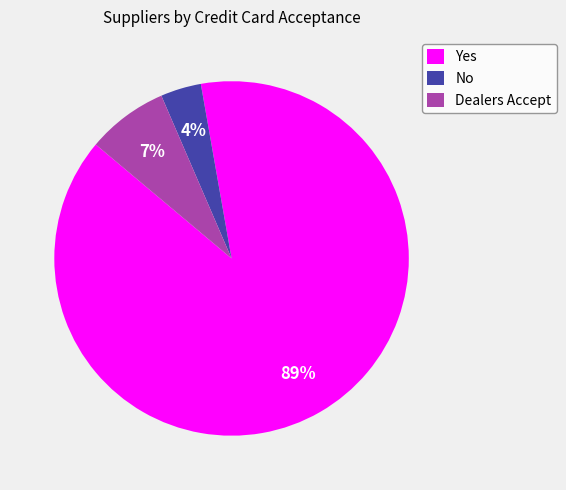

To the nearest percent, what percentage of the pie is No?

4%